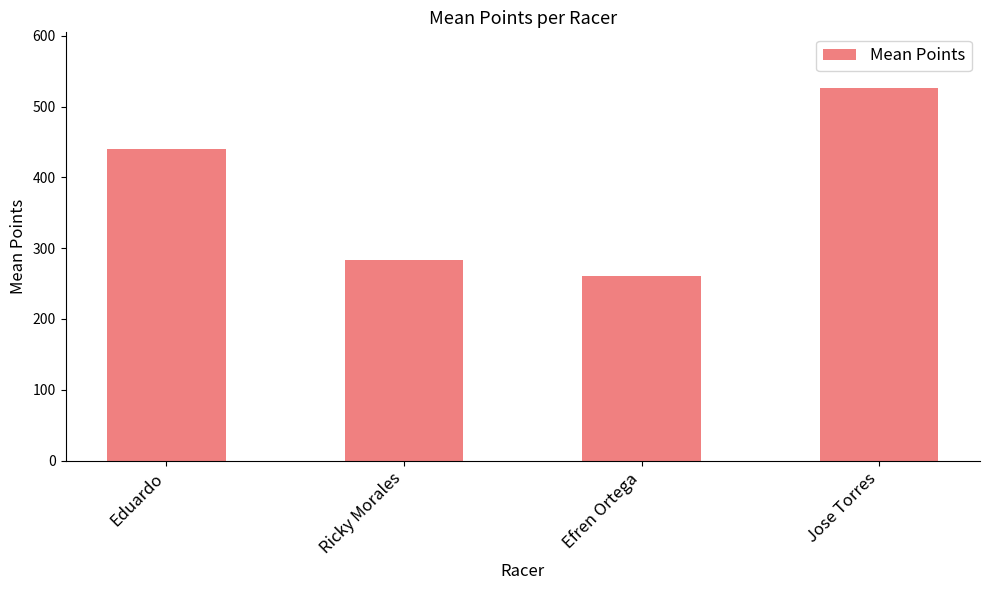

What position from the left is Efren Ortega?

3